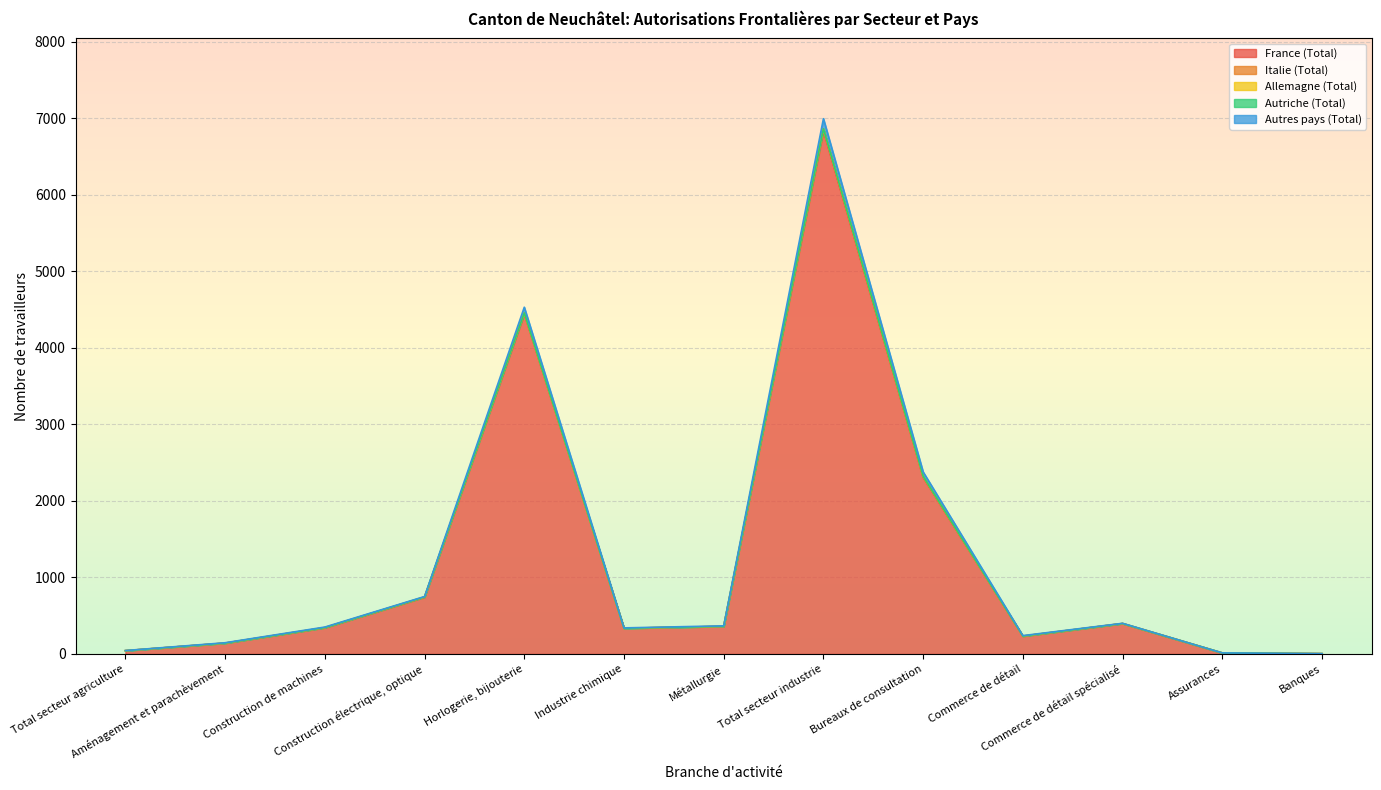

What is the highest value of the France (Total) series?

6839